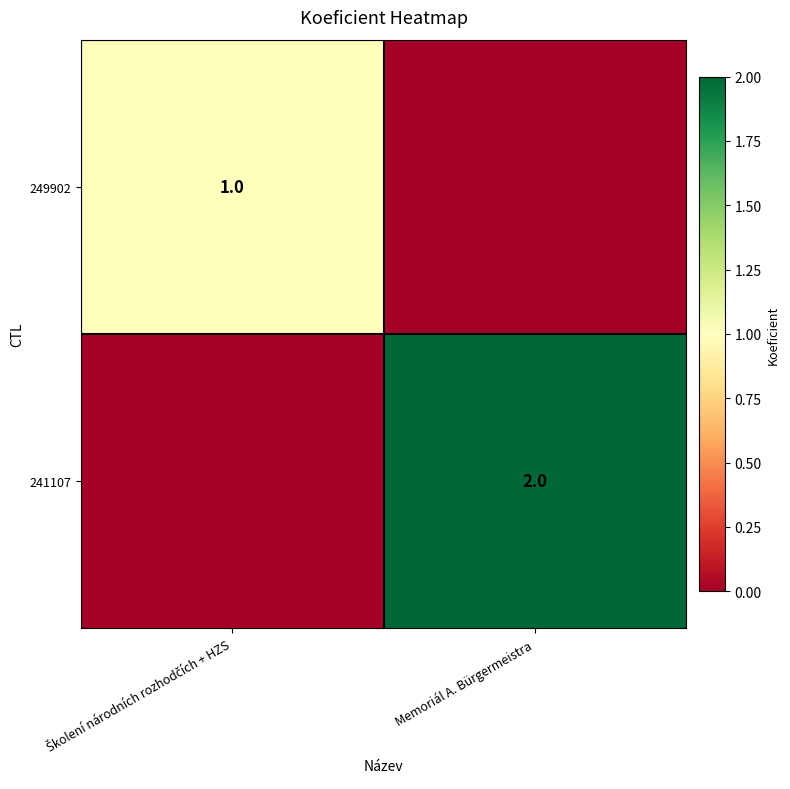

Is it true that 241107 equals 2 at Memoriál A. Bürgermeistra?

True